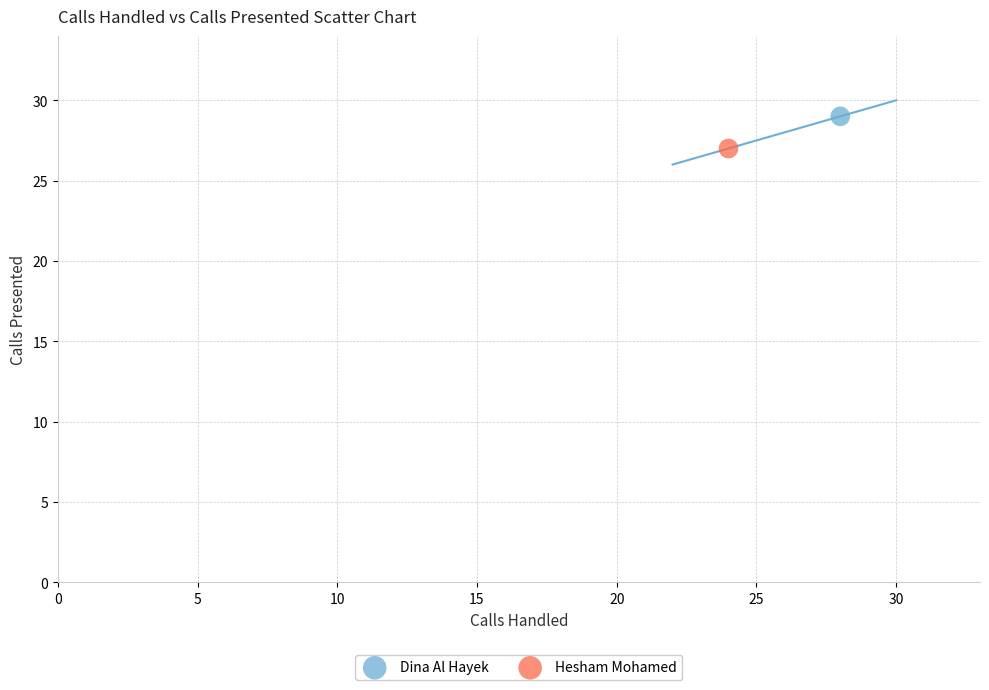

Which series contains the lowest Y value?

Hesham Mohamed